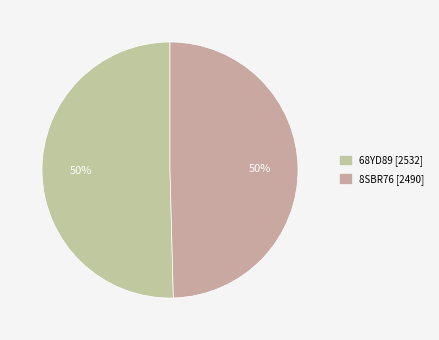

Count the number of slices in the pie.

2